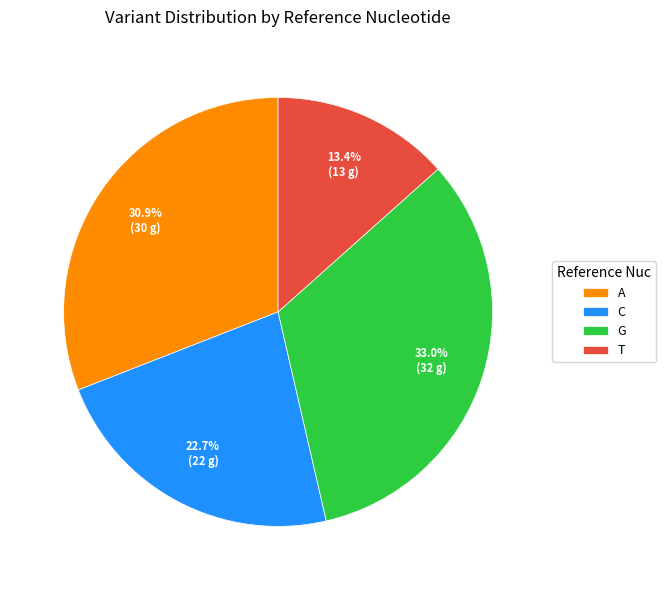

To the nearest percent, what is the difference between the T and C slice percentages?

9%